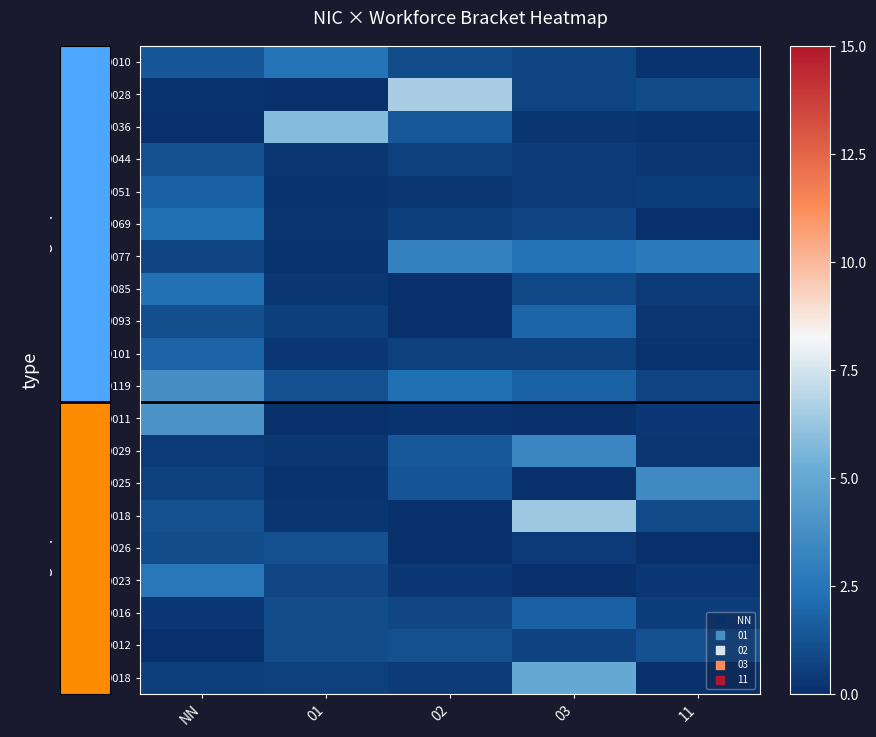

What is the maximum value shown in the chart?

6.6